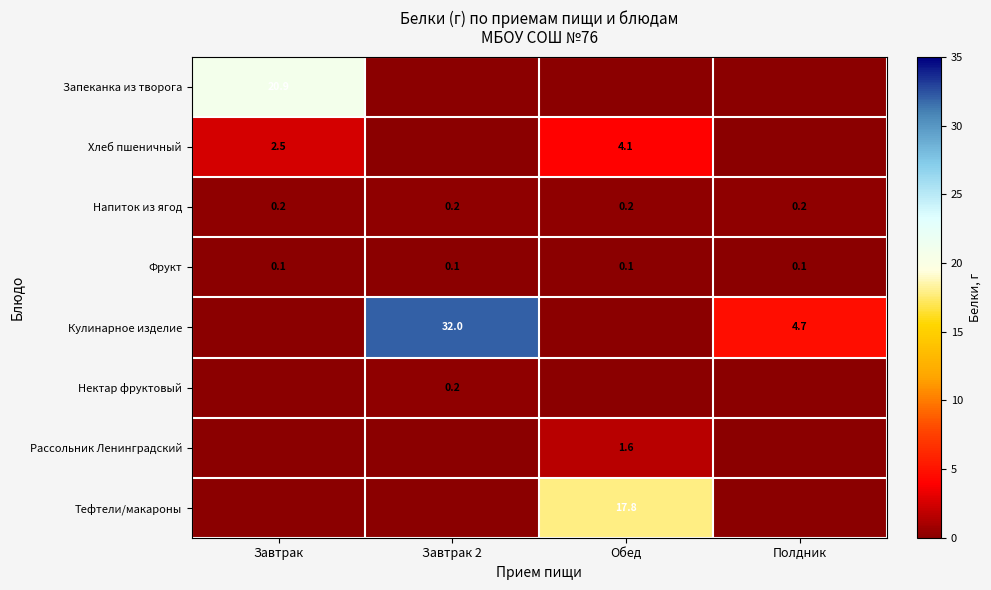

The Напиток из ягод series shows 0.2 at Завтрак. True or false?

True